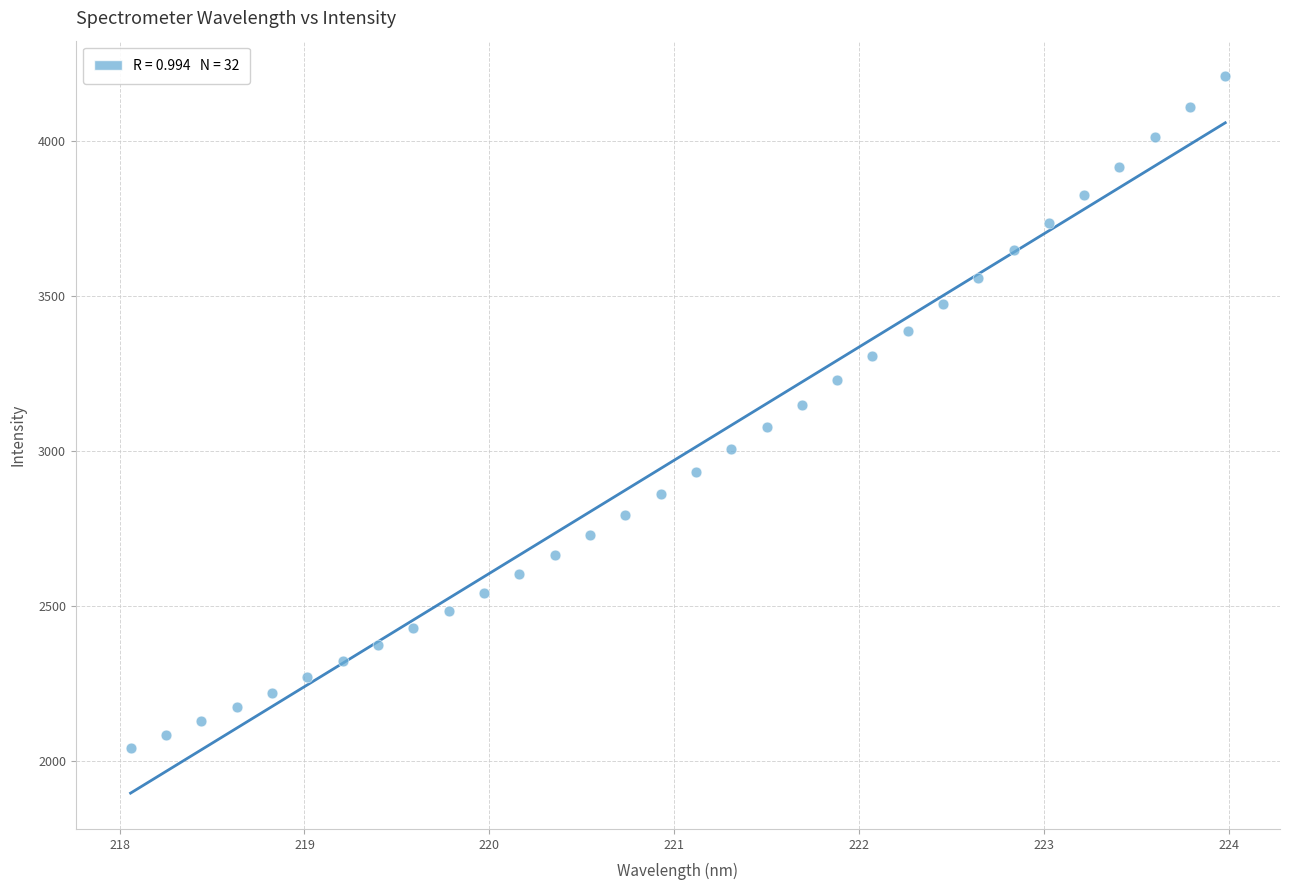

What is the range of Y values (max minus min)?

2170.2